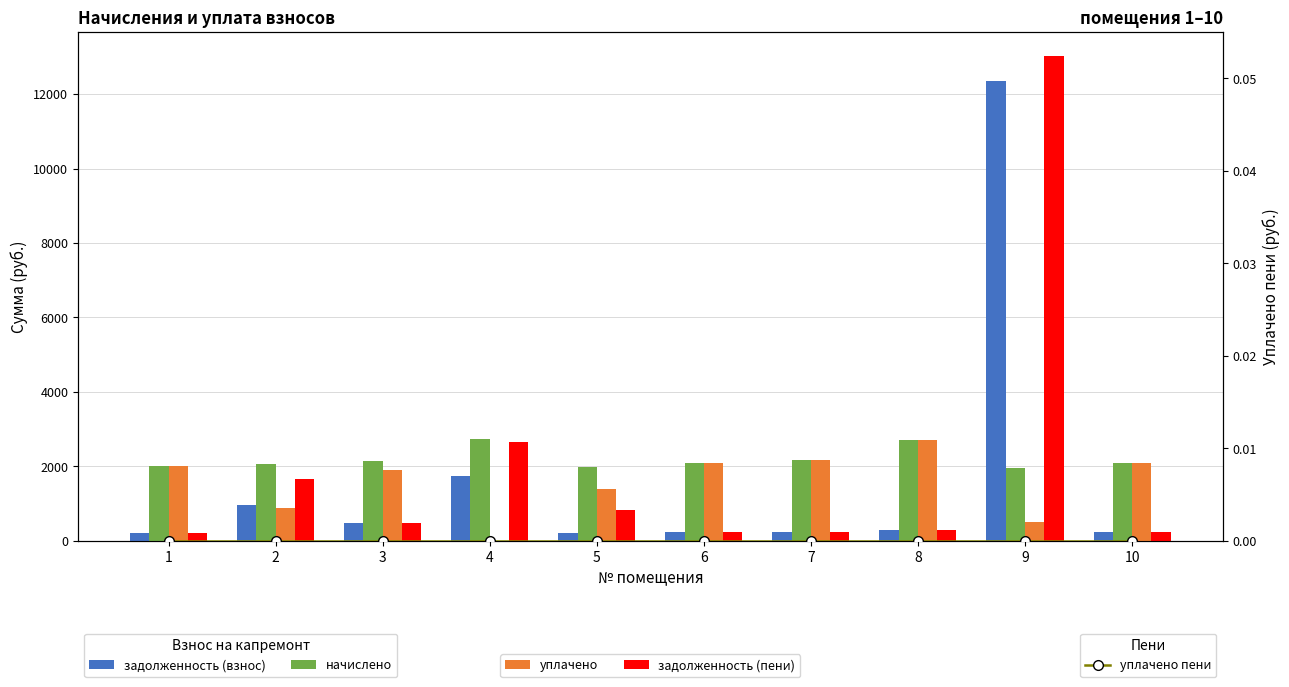

Which series has the widest spread of values?

задолженность (пени)